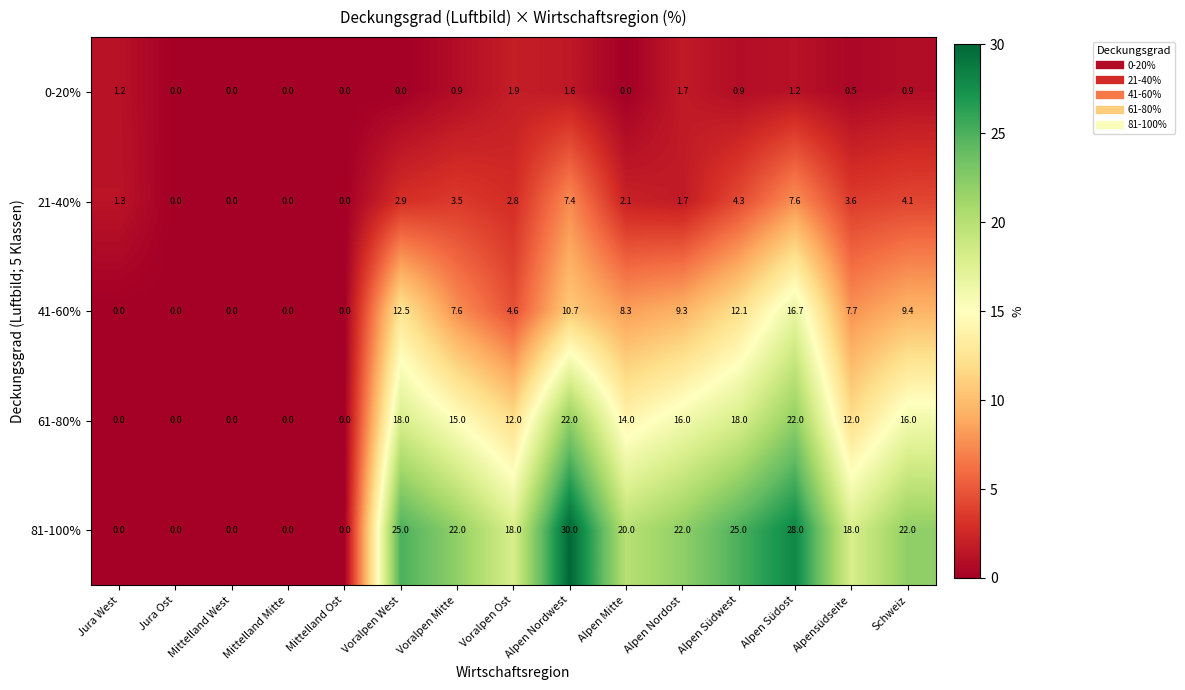

How many values in 61-80% are above zero?

10